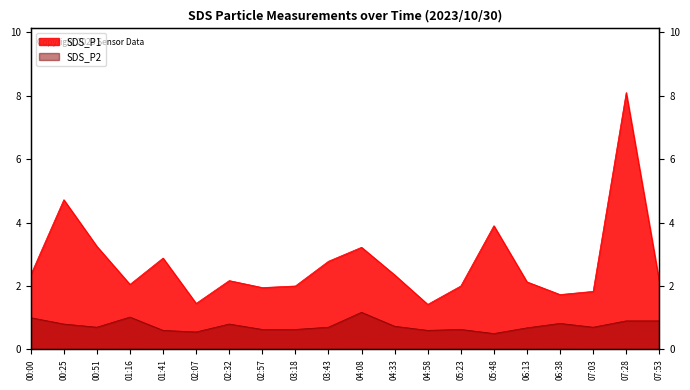

Reading left to right, what are all the values shown in this chart?

SDS_P1: 00:00=2.4	00:25=4.7	00:51=3.2	01:16=2.0	01:41=2.9	02:07=1.4	02:32=2.2	02:57=1.9	03:18=2.0	03:43=2.8	04:08=3.2	04:33=2.4	04:58=1.4	05:23=2.0	05:48=3.9	06:13=2.1	06:38=1.7	07:03=1.8	07:28=8.1	07:53=2.1
SDS_P2: 00:00=1.0	00:25=0.8	00:51=0.7	01:16=1.0	01:41=0.6	02:07=0.6	02:32=0.8	02:57=0.6	03:18=0.6	03:43=0.7	04:08=1.2	04:33=0.7	04:58=0.6	05:23=0.6	05:48=0.5	06:13=0.7	06:38=0.8	07:03=0.7	07:28=0.9	07:53=0.9